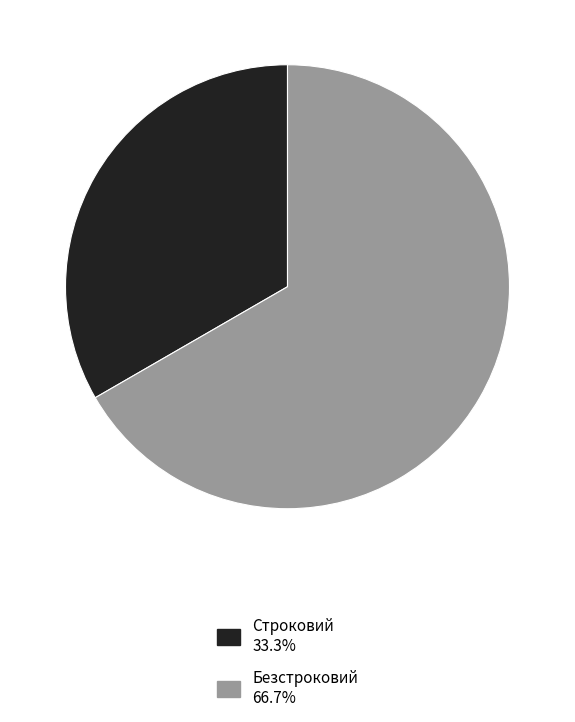

Rank the categories by value from lowest to highest.

Строковий, Безстроковий